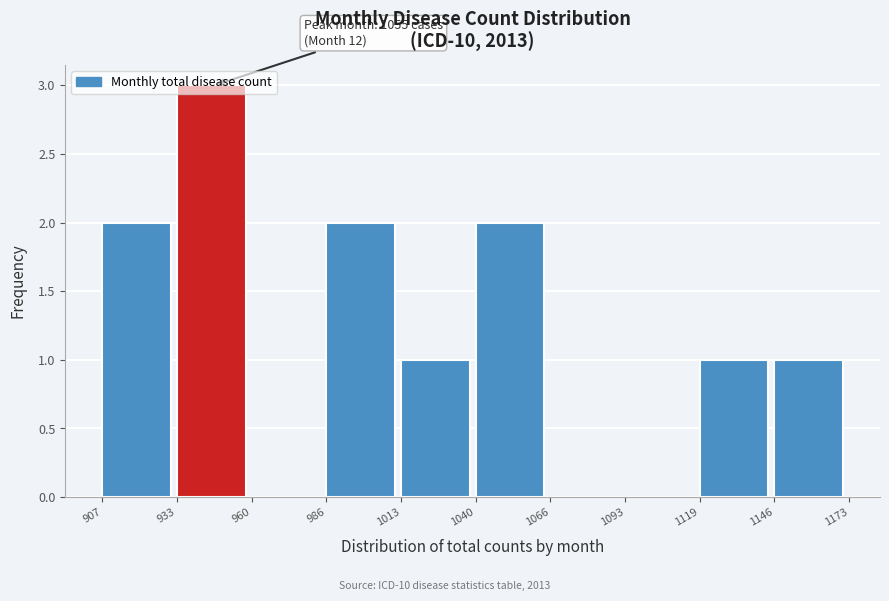

Which range on the x-axis has the tallest bar?

933 to 960